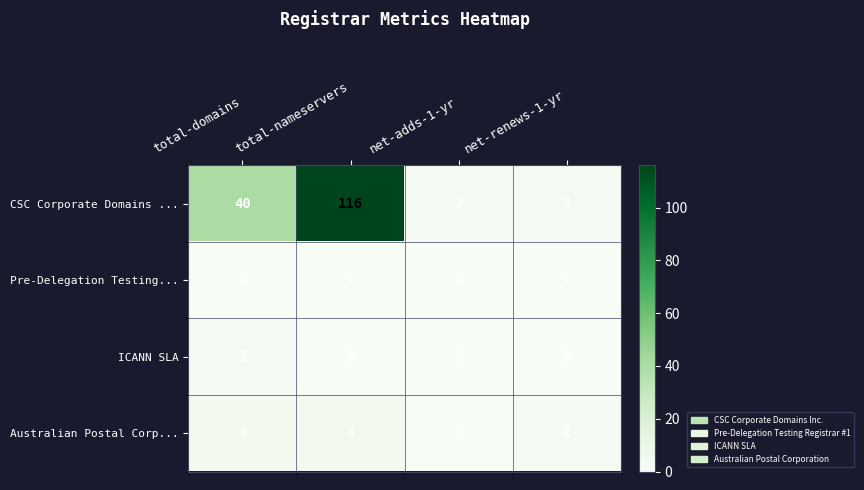

What is the spread (max minus min) of values at total-domains?

40